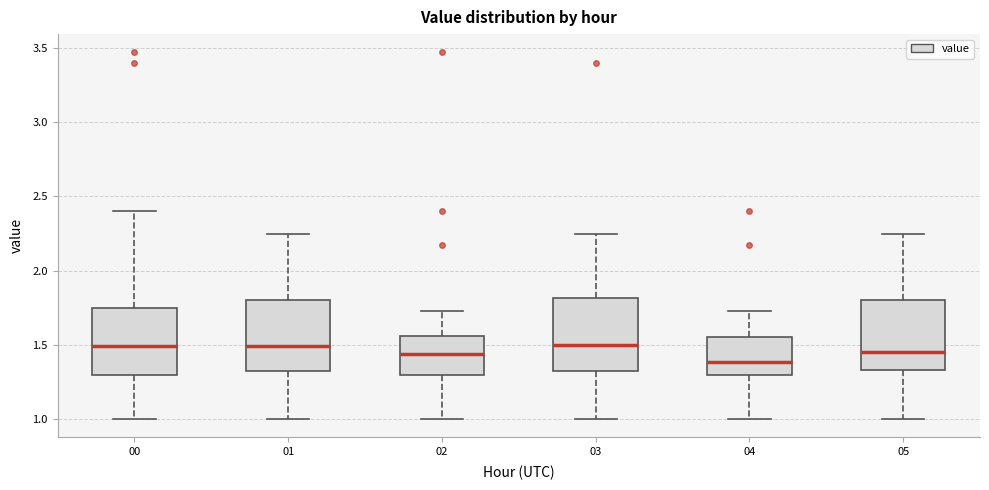

Where does the upper whisker of the box at x = 02 end on the y-axis? The values are not printed on the chart, so give them approximately, as read against the axis.

1.75